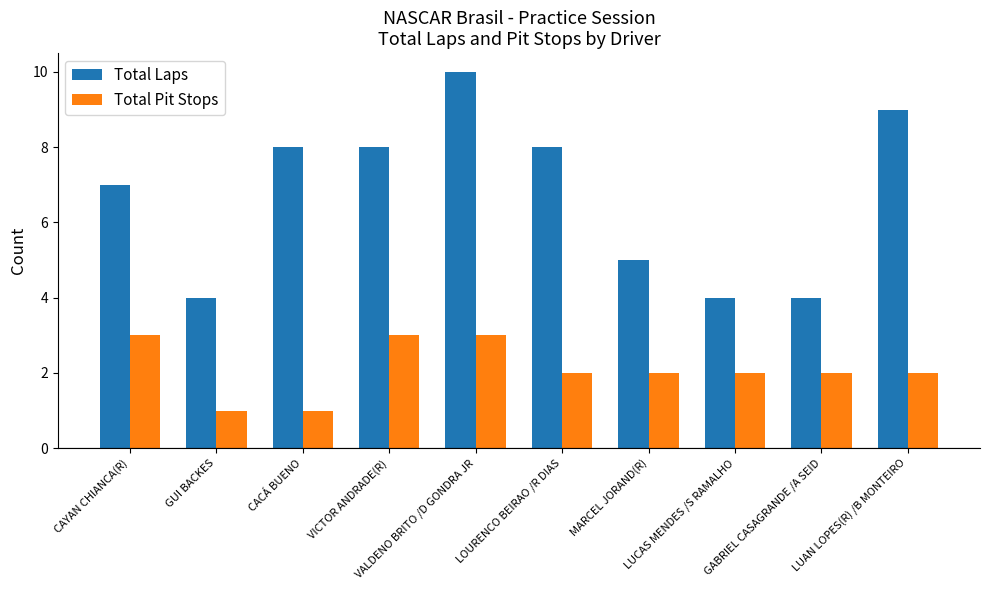

True or false: Total Pit Stops has a value of 0 at CACÁ BUENO.

False